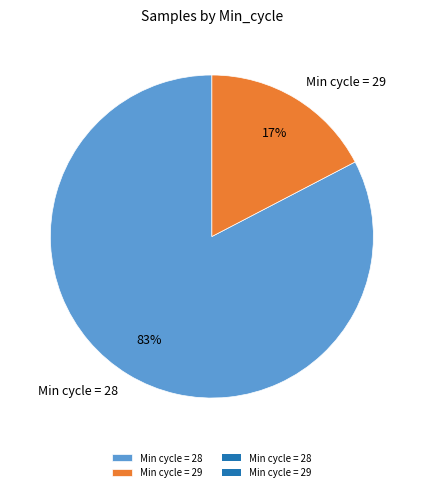

Is the sum of Min cycle = 29 and Min cycle = 28 greater than half?

Yes